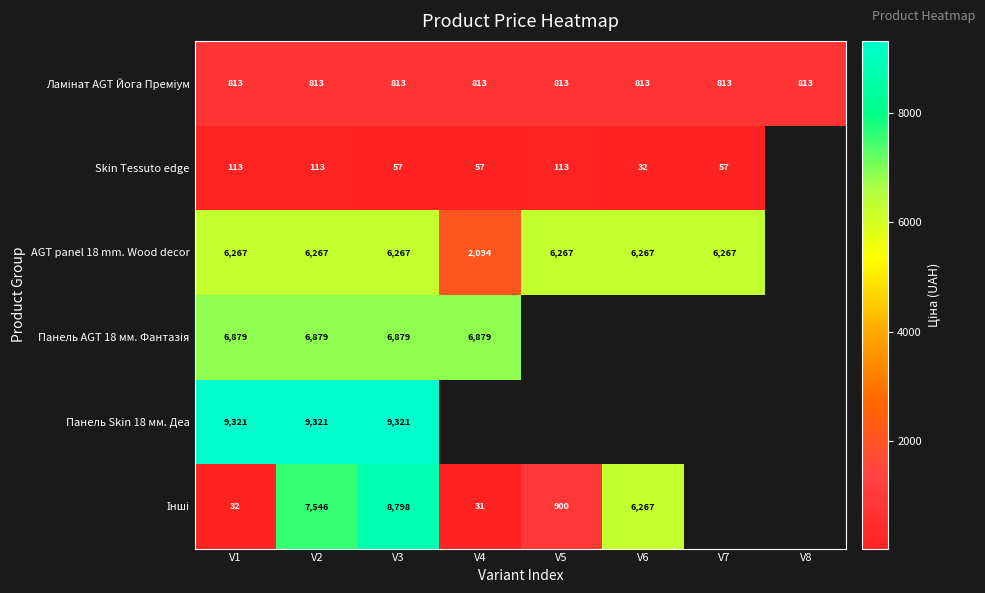

At which category is the sum across all series the highest?

V3